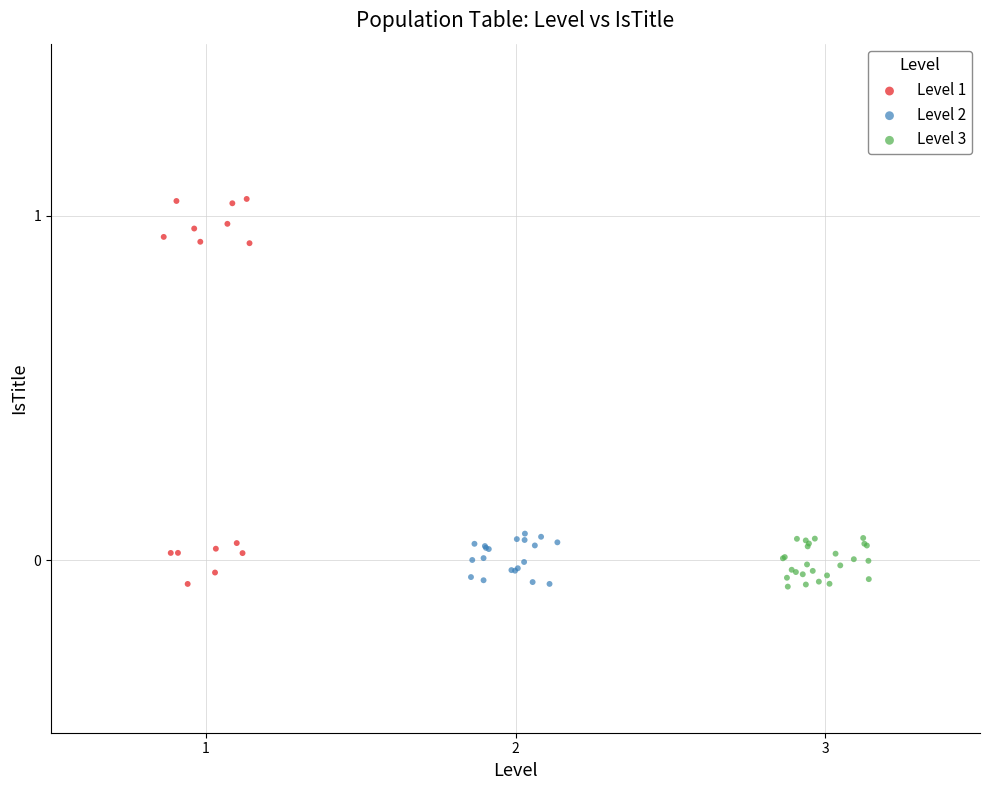

Which series contains the highest Y value?

Level 1